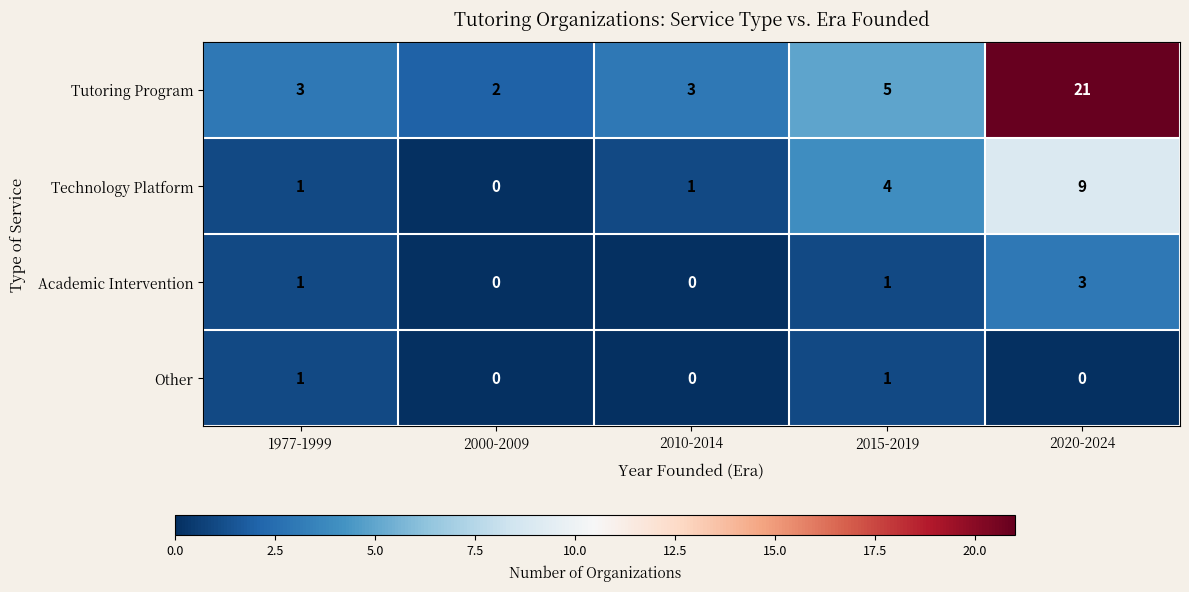

Reading left to right, extract all data points from this chart.

Tutoring Program: 1977-1999=3	2000-2009=2	2010-2014=3	2015-2019=5	2020-2024=21
Technology Platform: 1977-1999=1	2000-2009=0	2010-2014=1	2015-2019=4	2020-2024=9
Academic Intervention: 1977-1999=1	2000-2009=0	2010-2014=0	2015-2019=1	2020-2024=3
Other: 1977-1999=1	2000-2009=0	2010-2014=0	2015-2019=1	2020-2024=0